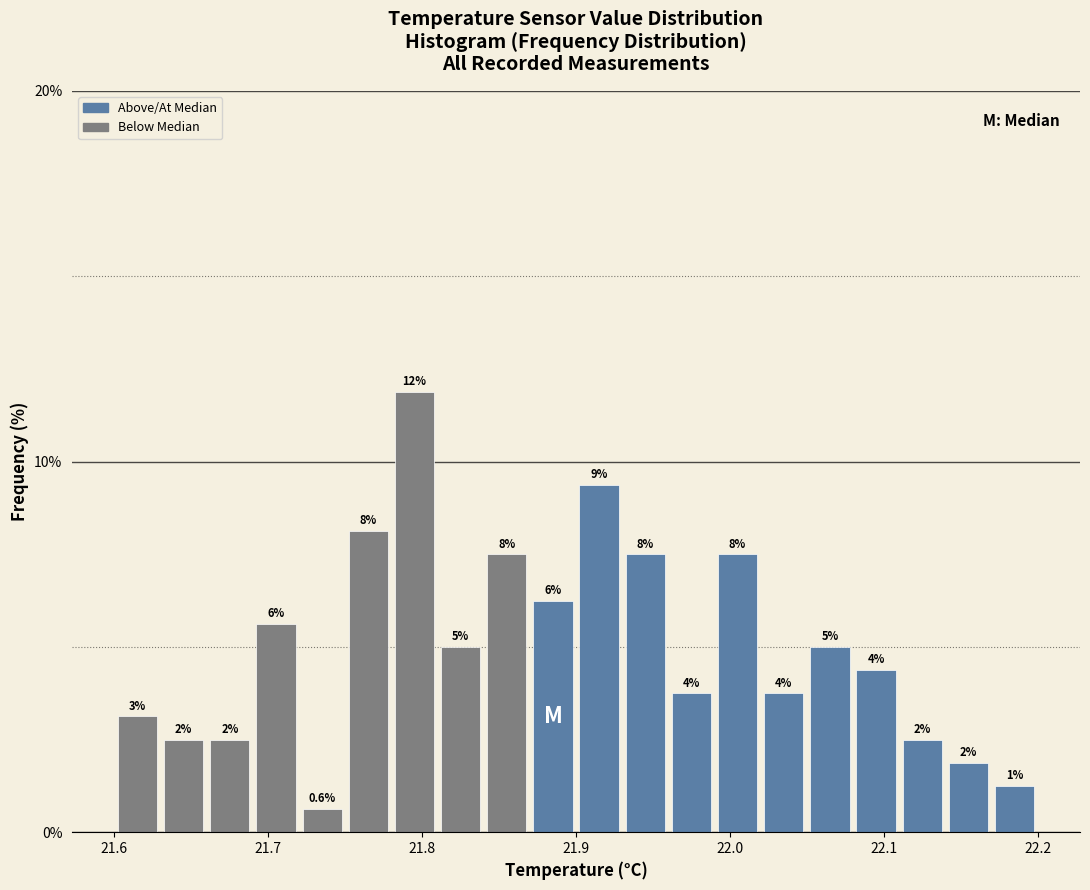

Around what value on the x-axis is the tallest bar? Give the approximate position of its centre, as read against the axis.

21.80